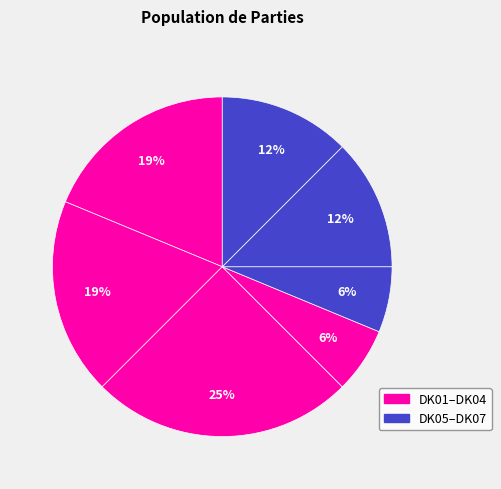

To the nearest percent, what is the average slice percentage?

14%